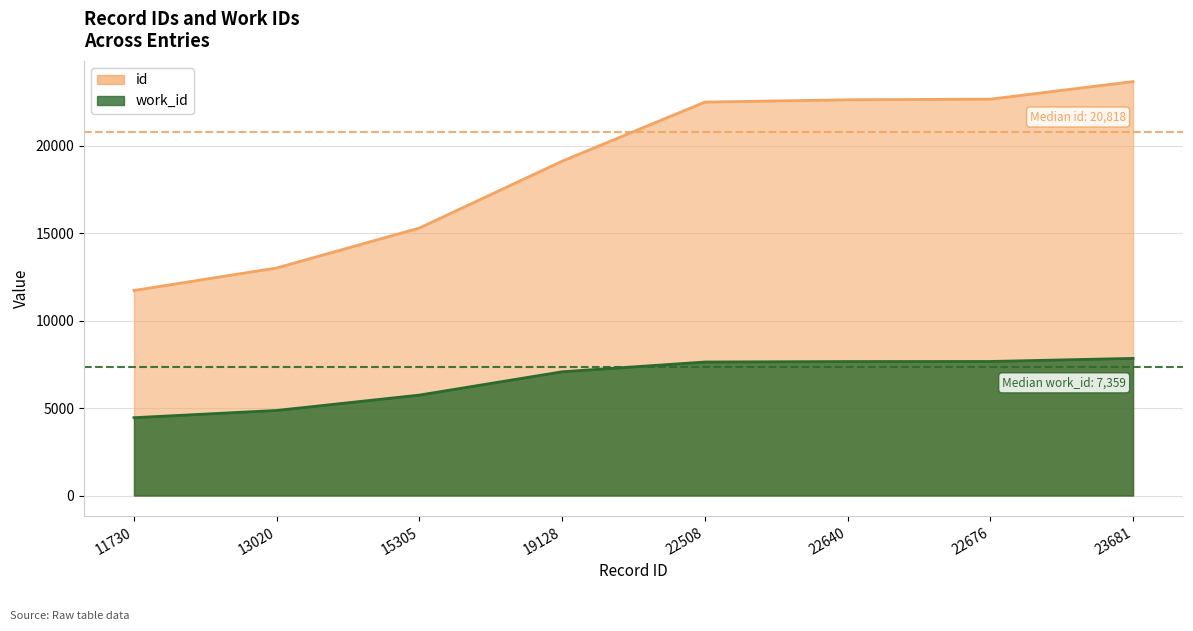

What is the difference between the work_id values at 15305 and 19128?

1334